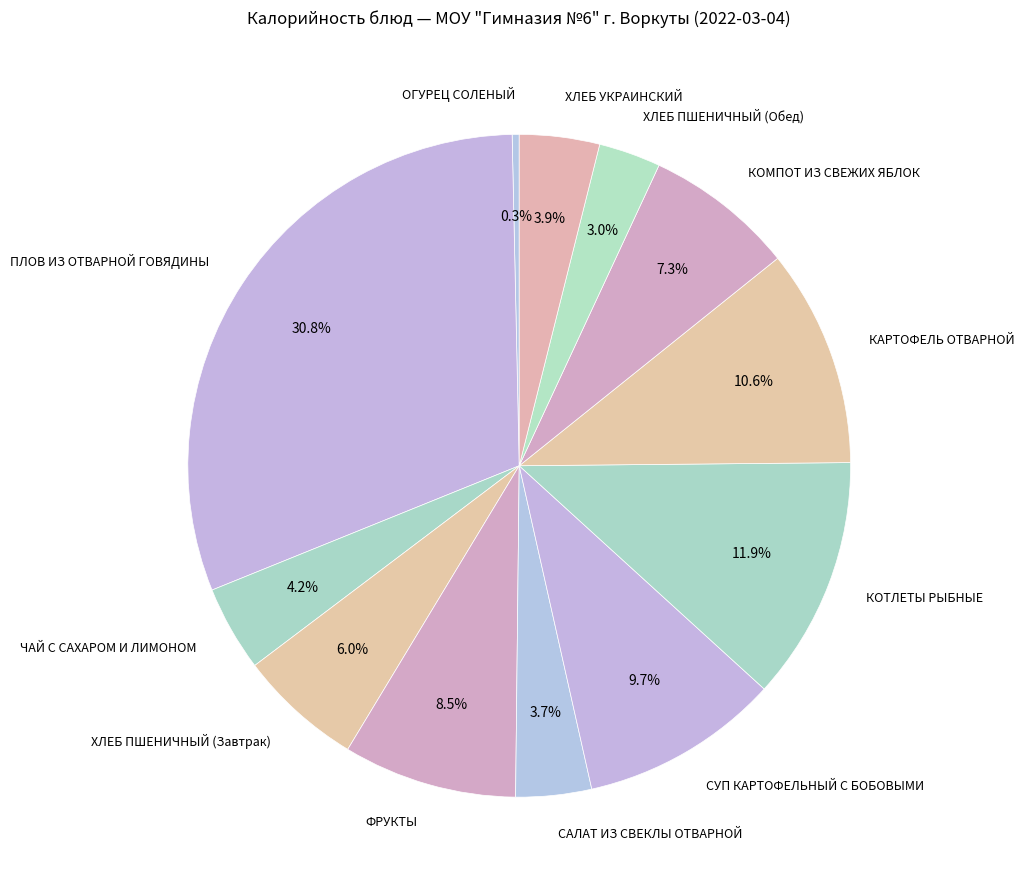

What is the largest slice in the pie chart?

ПЛОВ ИЗ ОТВАРНОЙ ГОВЯДИНЫ